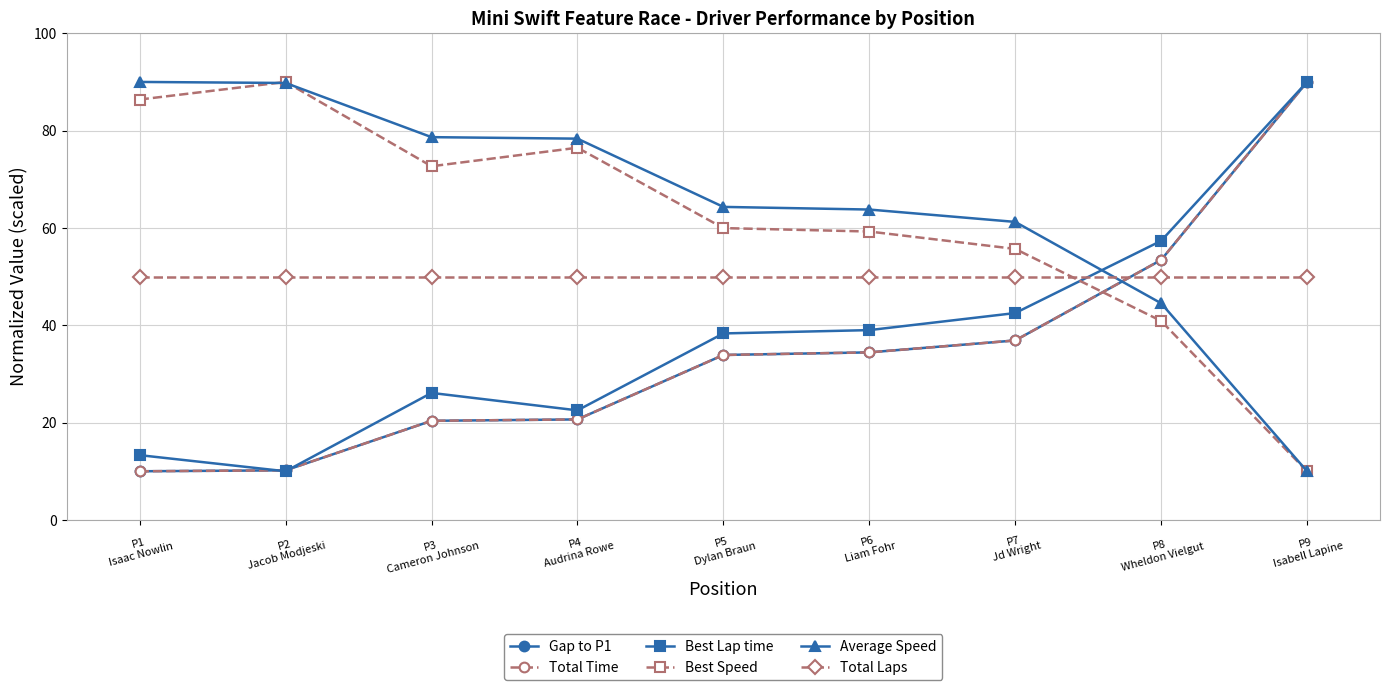

Is this an area chart (filled region under the line)?

No